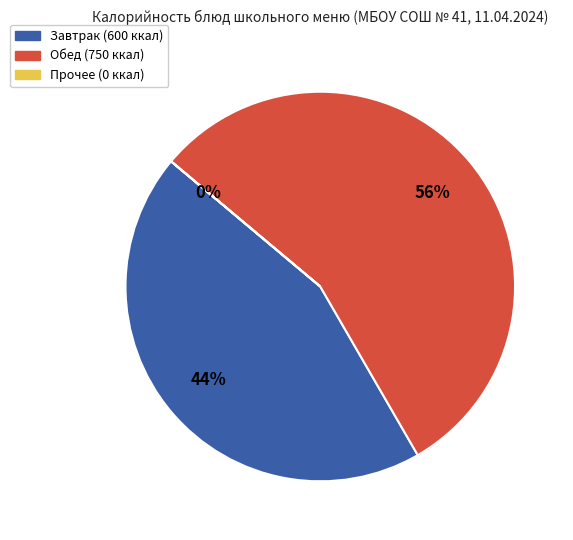

To the nearest percent, what is the difference between the largest and smallest slice percentages?

56%